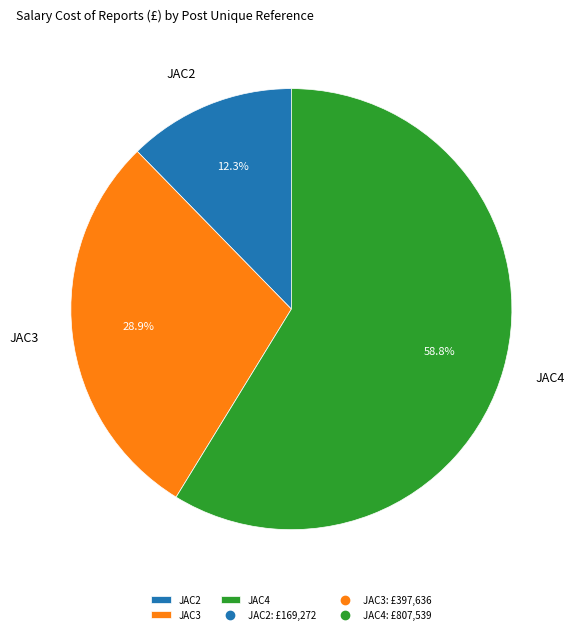

The JAC4 slice represents 67% of the pie. True or false?

False